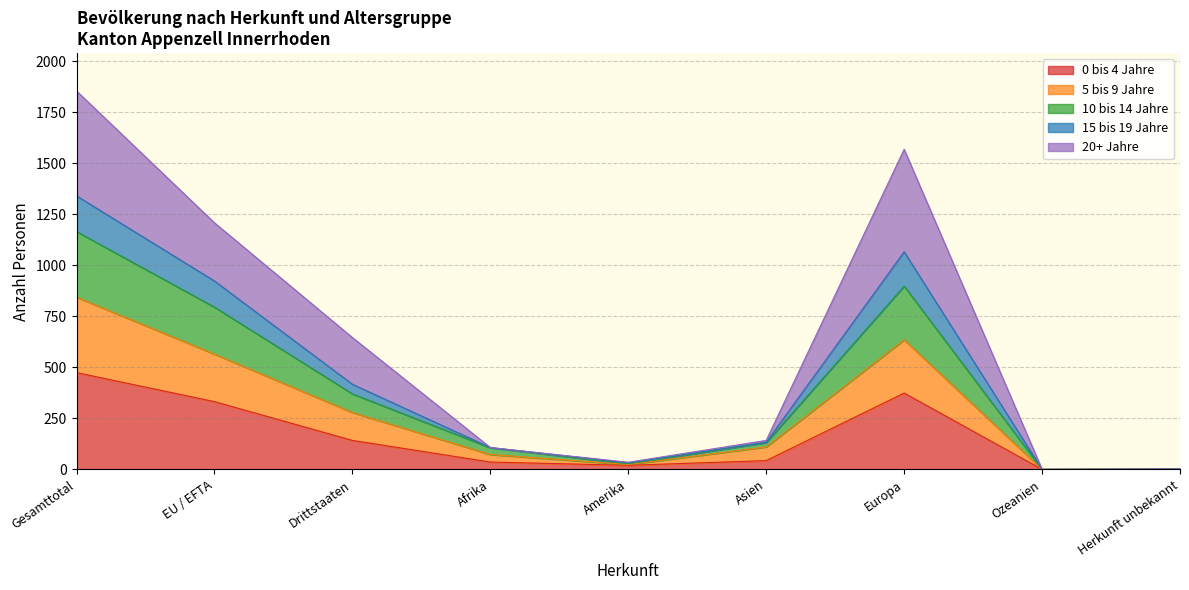

What is the total value across all series at EU / EFTA?

1208